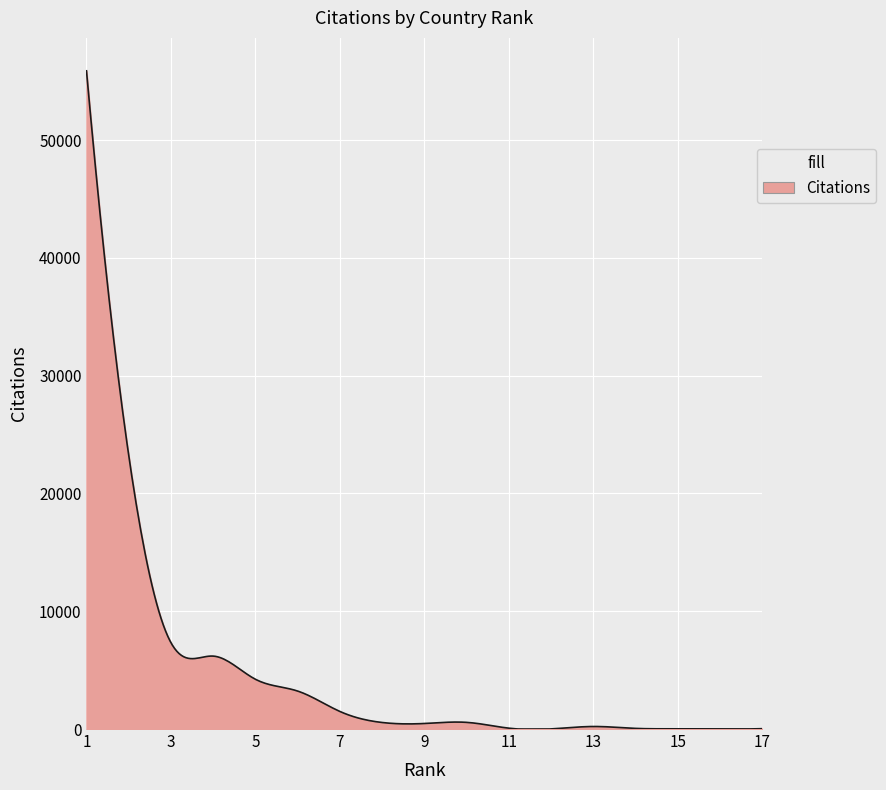

How many lines are shown in the chart?

1